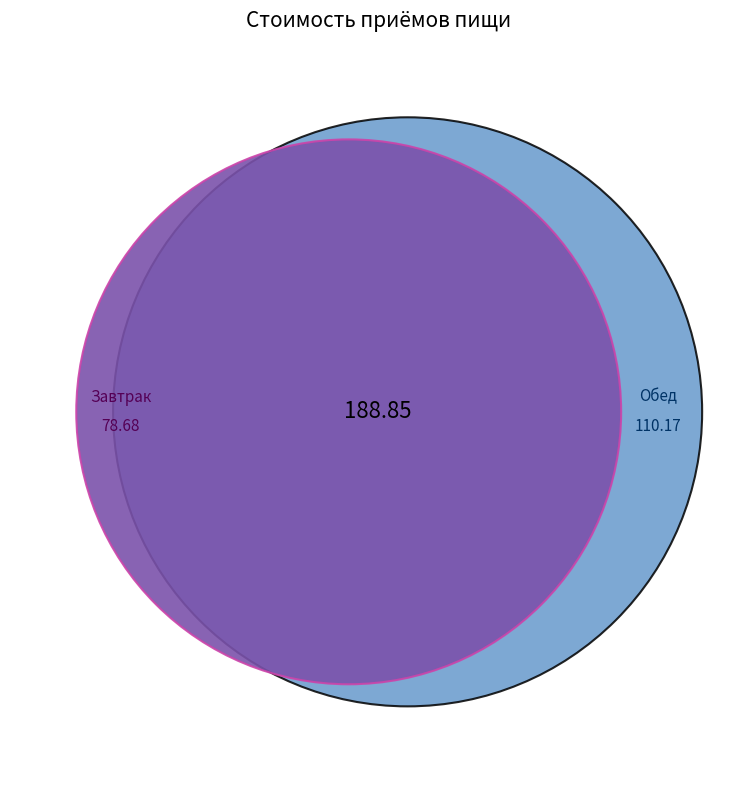

Between Обед and Завтрак, which is larger?

Обед